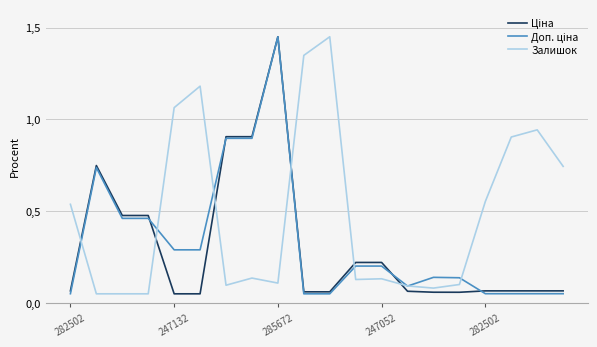

Reading left to right, list all the values displayed in this chart.

Ціна: 0.1	0.7	0.5	0.5	0.1	0.1	0.9	0.9	1.4	0.1	0.1	0.2	0.2	0.1	0.1	0.1	0.1	0.1	0.1	0.1
Доп. ціна: 0.1	0.7	0.5	0.5	0.3	0.3	0.9	0.9	1.4	0.1	0.1	0.2	0.2	0.1	0.1	0.1	0.1	0.1	0.1	0.1
Залишок: 0.5	0.1	0.1	0.1	1.1	1.2	0.1	0.1	0.1	1.3	1.4	0.1	0.1	0.1	0.1	0.1	0.6	0.9	0.9	0.7